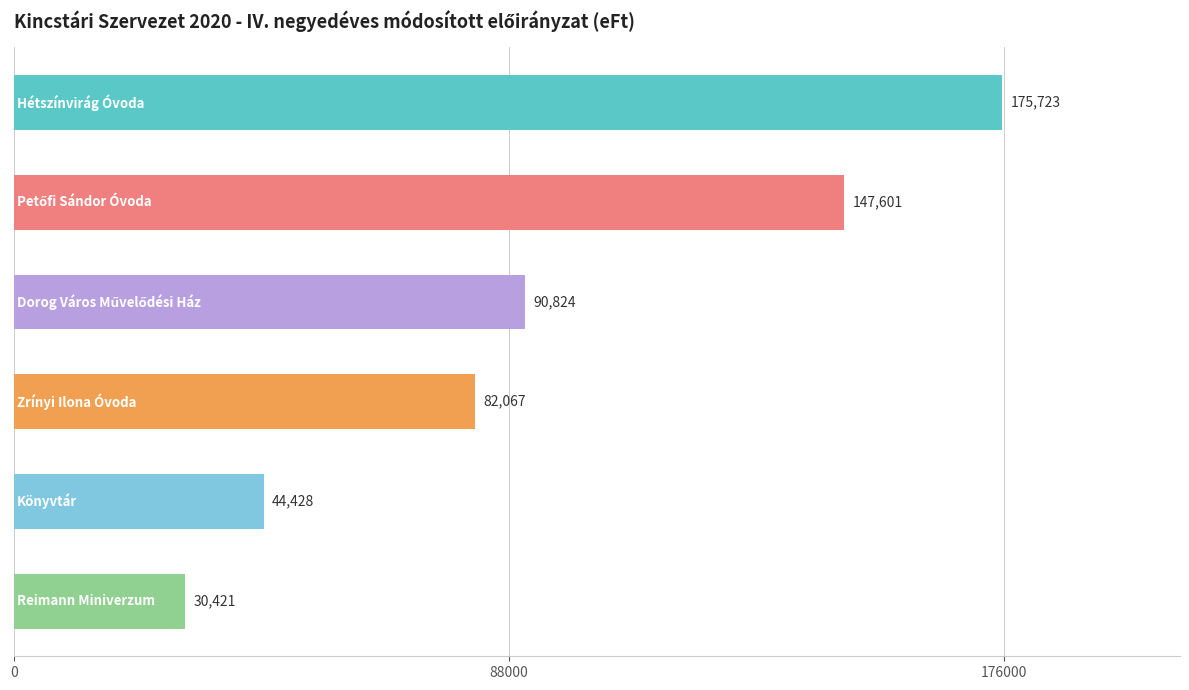

What is the smallest value displayed?

30421